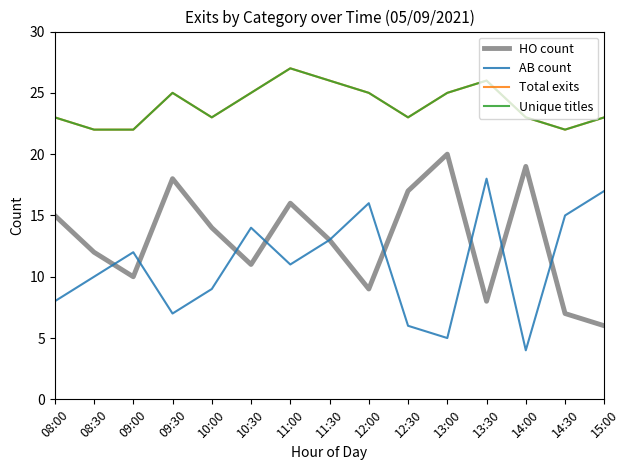

Is it true that AB count equals 22 at 15:00?

False